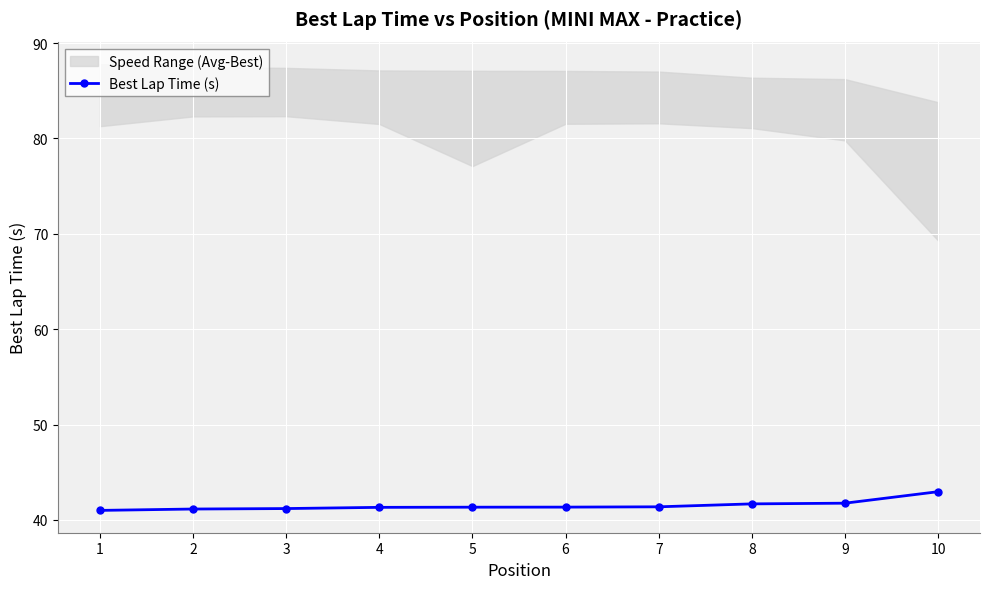

Where does the data first go above 41?

2